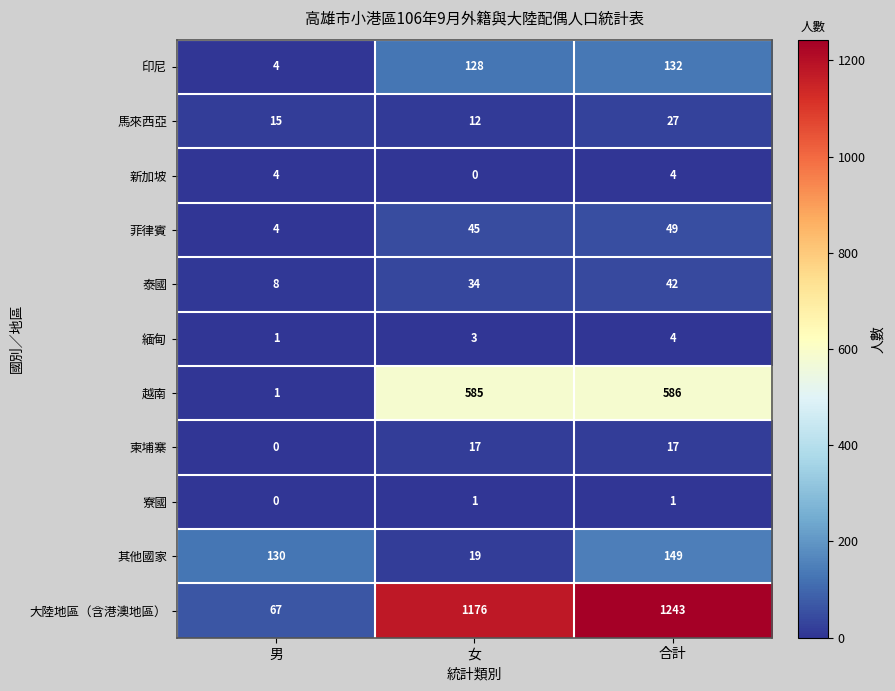

Is it true that 新加坡 equals 0 at 女?

True